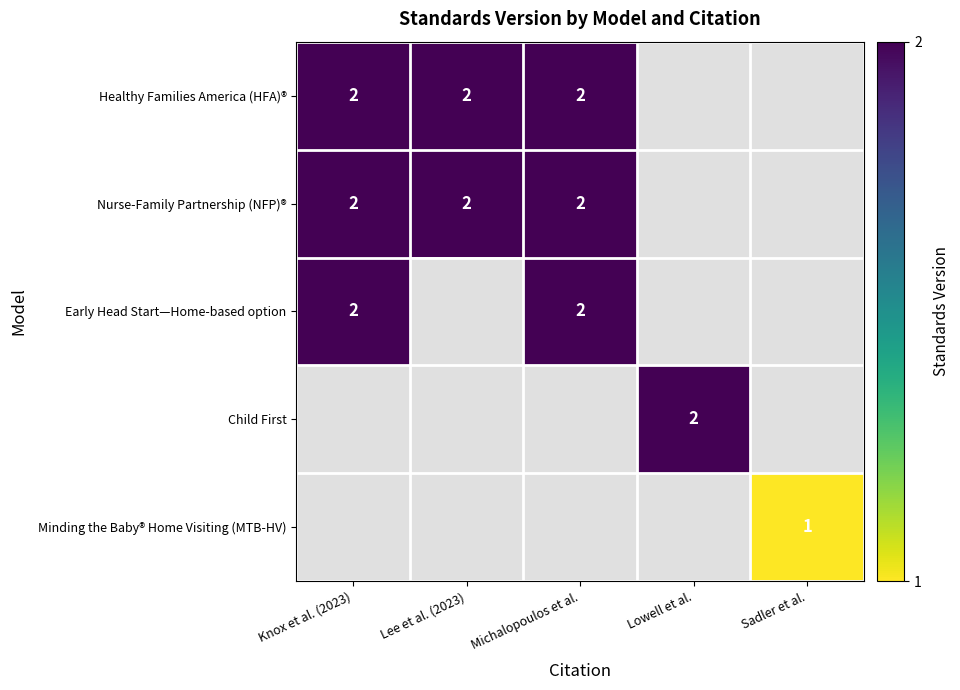

The Healthy Families America (HFA)® series shows 2 at Lee et al. (2023). True or false?

True